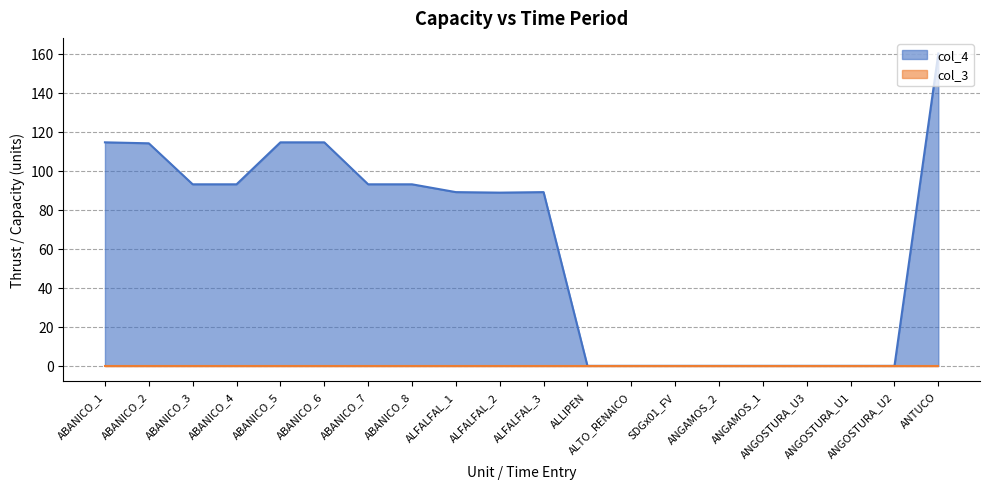

How many lines are shown in the chart?

2